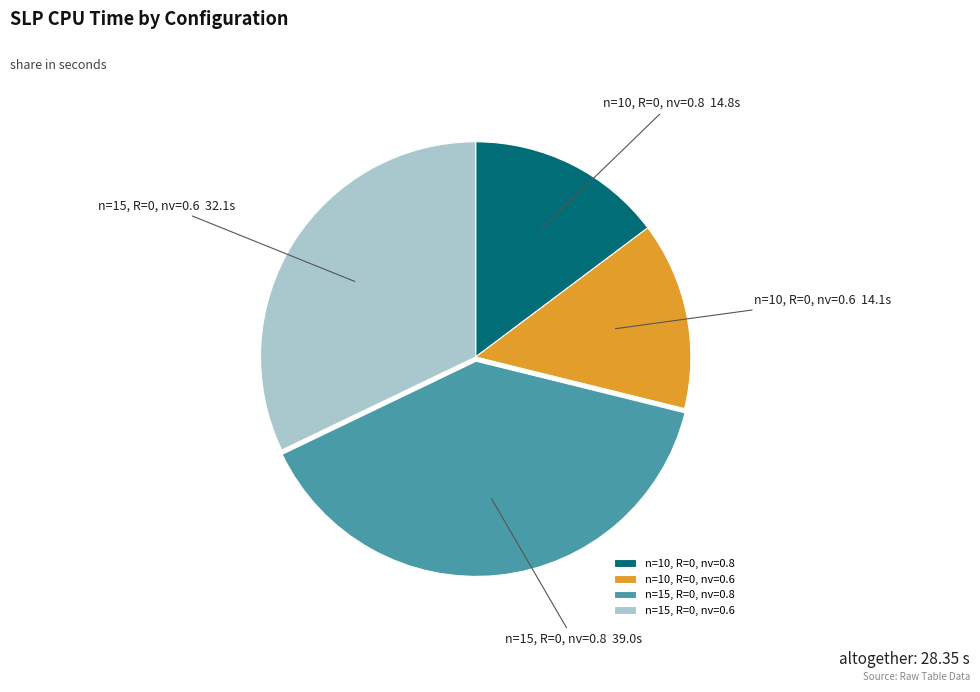

Combined, do n=10, R=0, nv=0.8 and n=15, R=0, nv=0.6 account for over 50%?

No